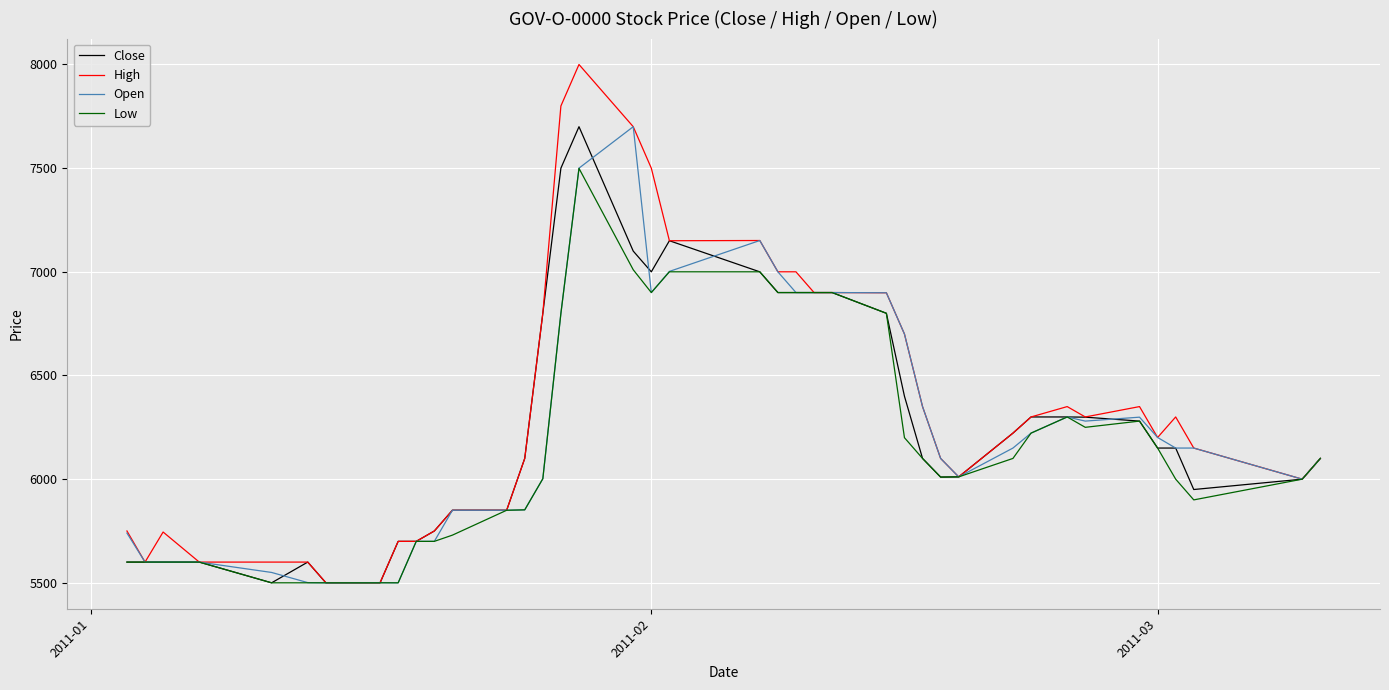

Which series has the widest spread of values?

High